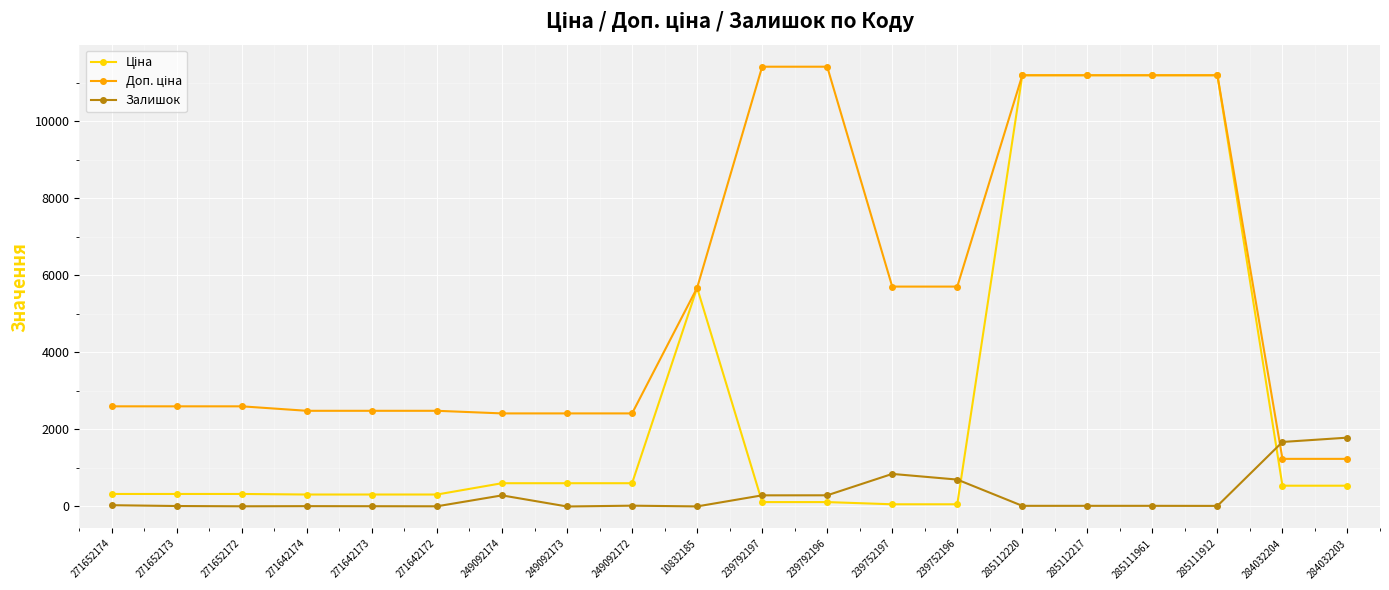

Is it true that Залишок equals 7.0 at 271642173?

True